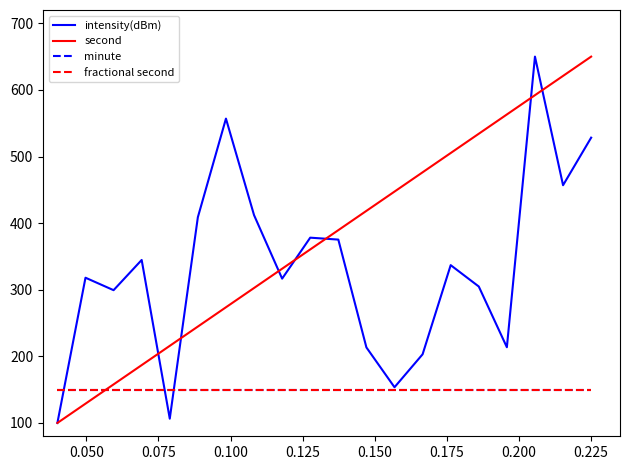

Does the chart display data point markers on the line(s)?

No